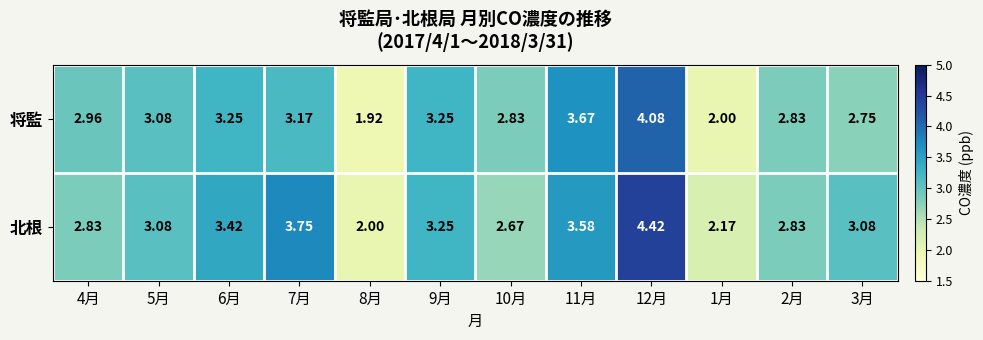

Is the value of 将監 at 1月 greater than the value of 北根 at 11月?

No